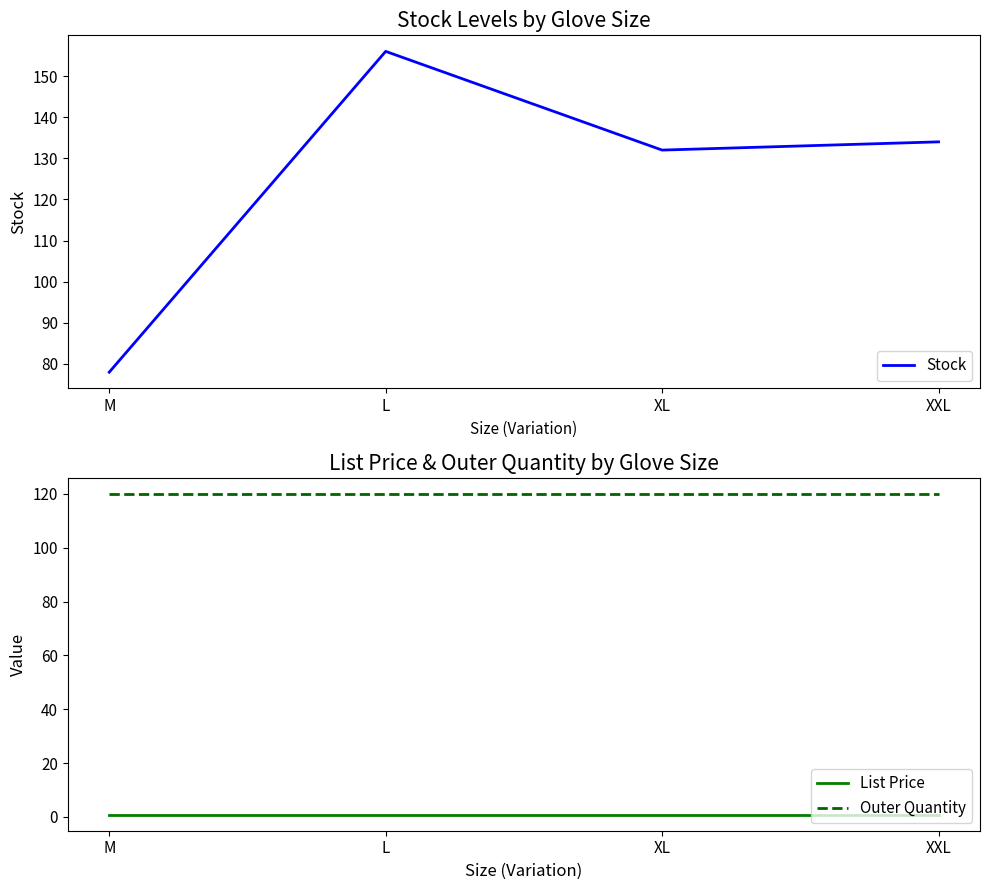

True or false: Stock and List Price intersect in this chart.

False